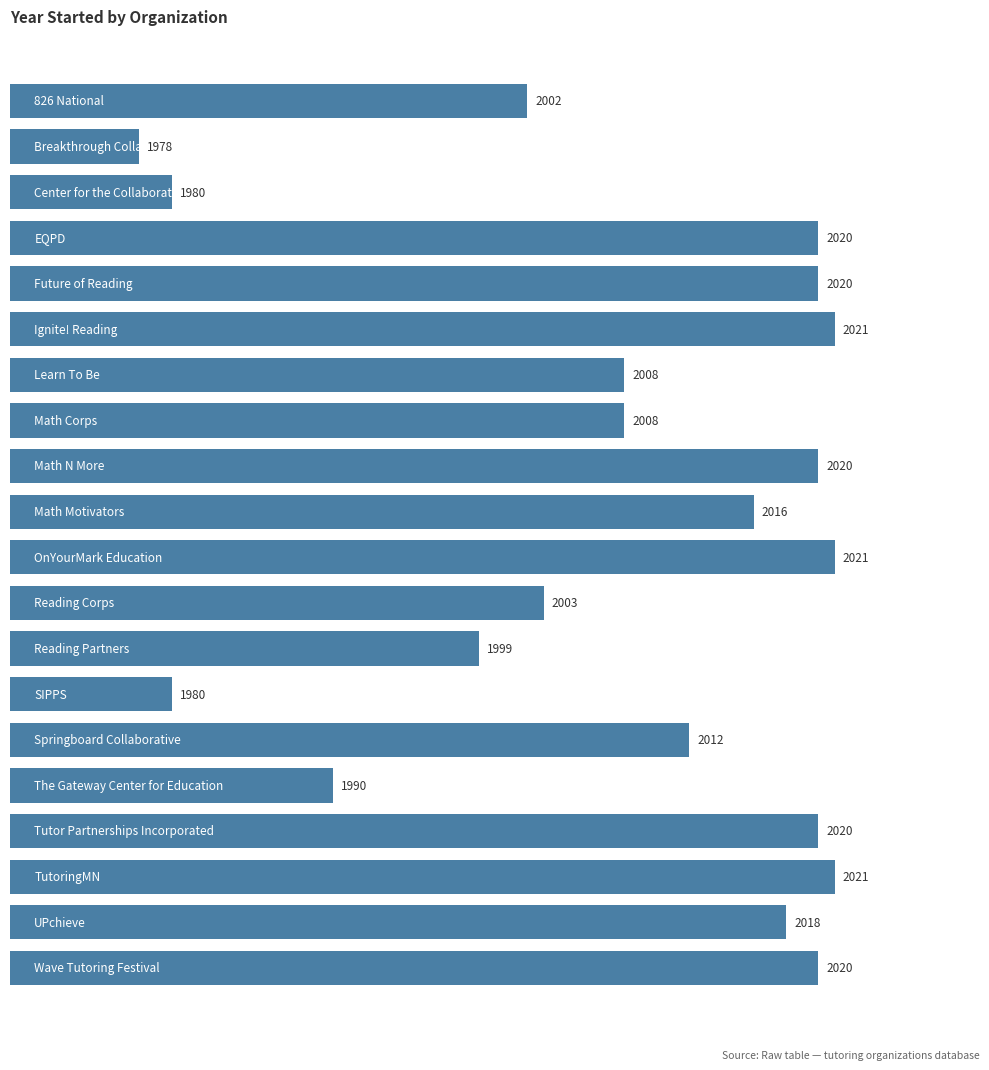

Reading bottom to top, what are all the values shown in this chart?

2020	2018	2021	2020	1990	2012	1980	1999	2003	2021	2016	2020	2008	2008	2021	2020	2020	1980	1978	2002